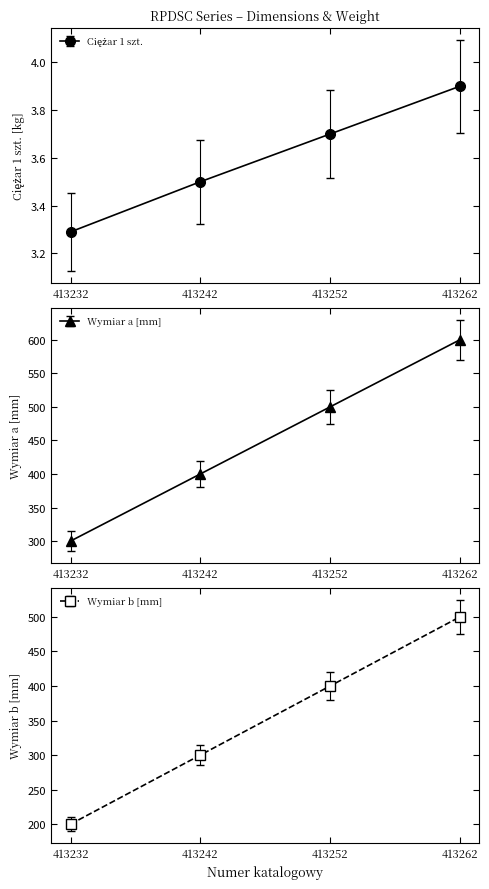

What is the value of the Wymiar a [mm] point at the 3rd from the left?

500